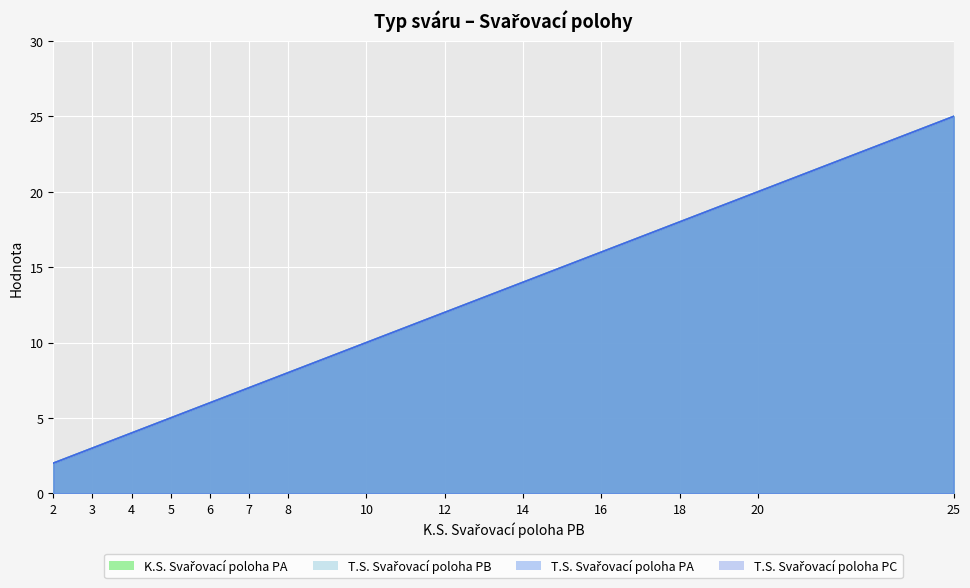

At which label does T.S. Svařovací poloha PA first exceed 10?

12